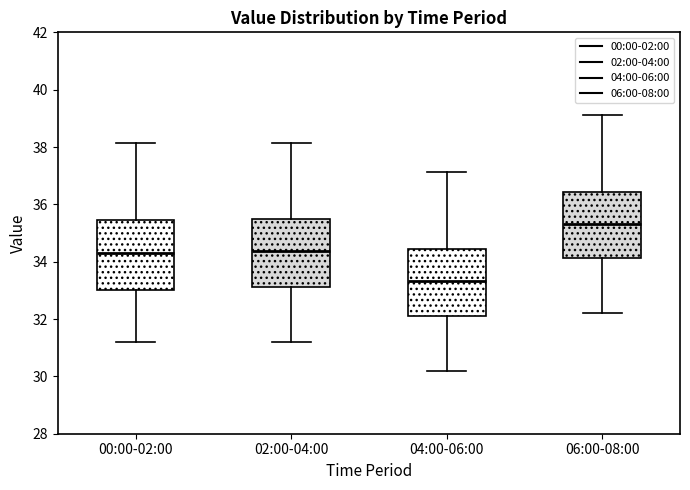

Where does the lower whisker of the box for 02:00-04:00 end on the y-axis? The values are not printed on the chart, so give them approximately, as read against the axis.

31.2